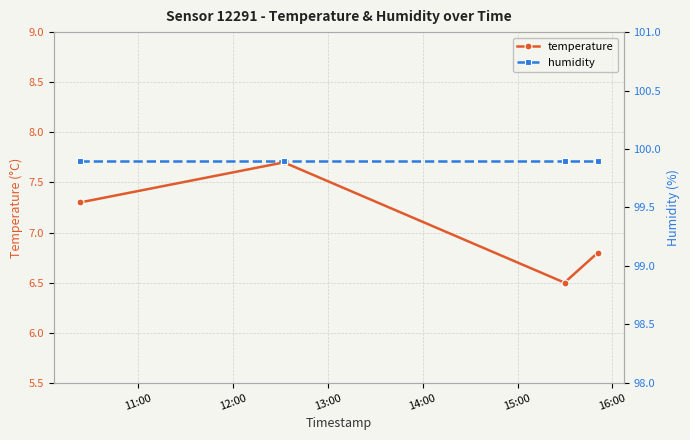

In temperature, how many points are higher than both neighbors (excluding endpoints)?

1